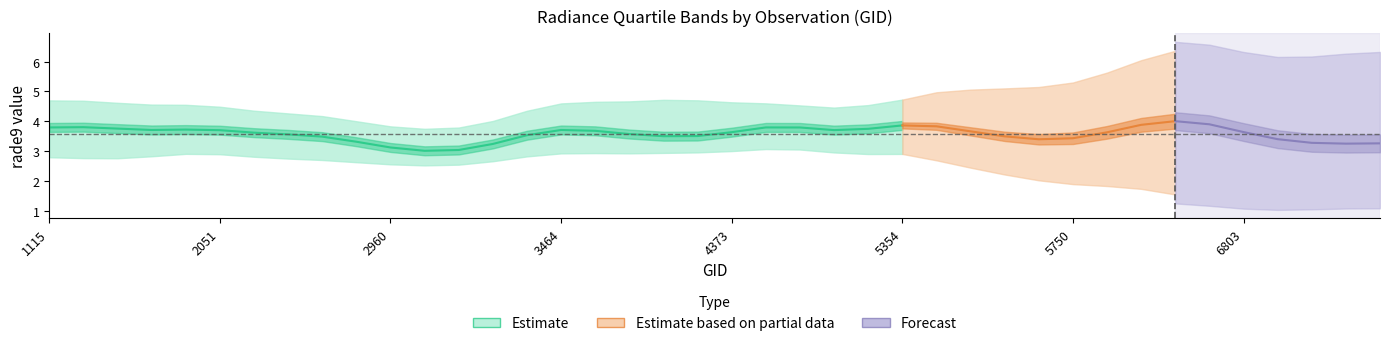

True or false: rade9_bin_3q has more than 2 points higher than both neighbors.

True